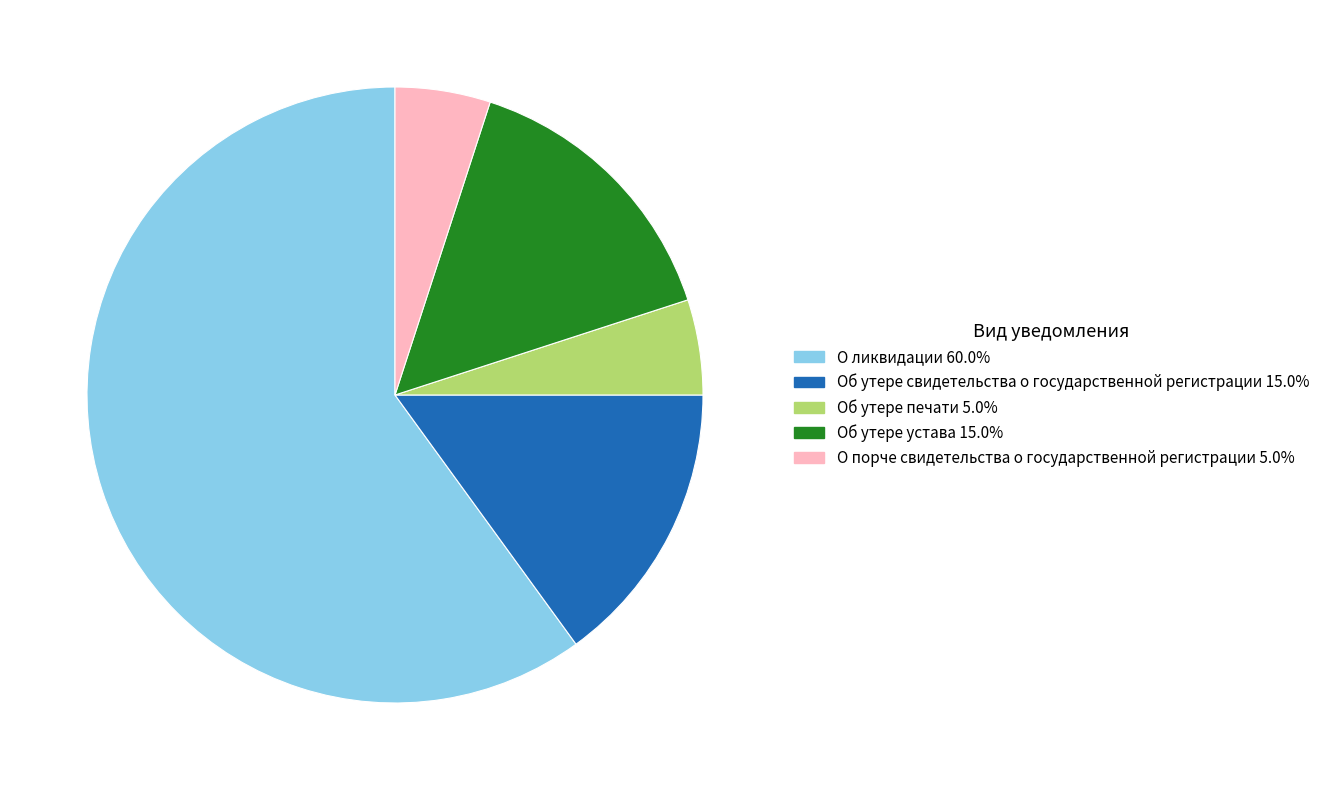

Which has a higher value, Об утере устава or О ликвидации?

О ликвидации